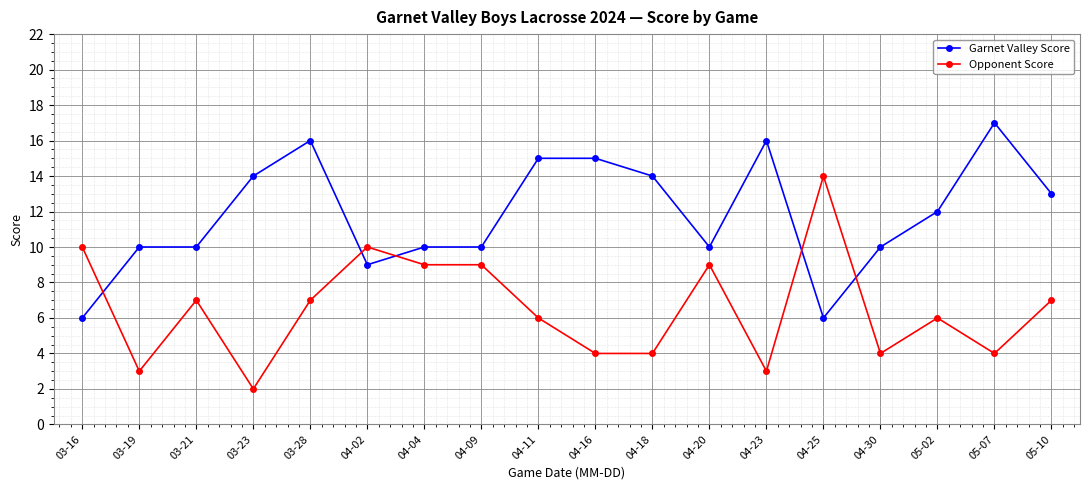

Rank the series at 04-04 from lowest to highest value.

Opponent Score, Garnet Valley Score